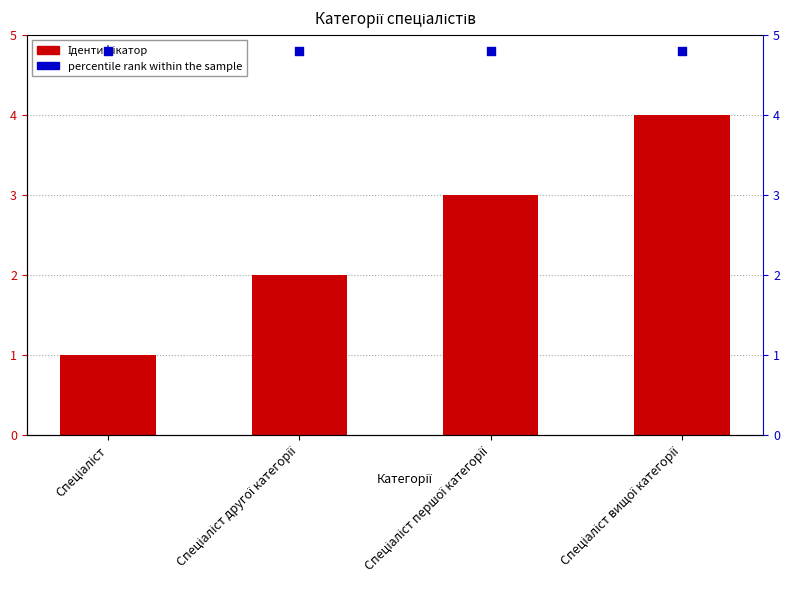

What are all the series names shown in the legend?

Ідентифікатор, percentile rank within the sample